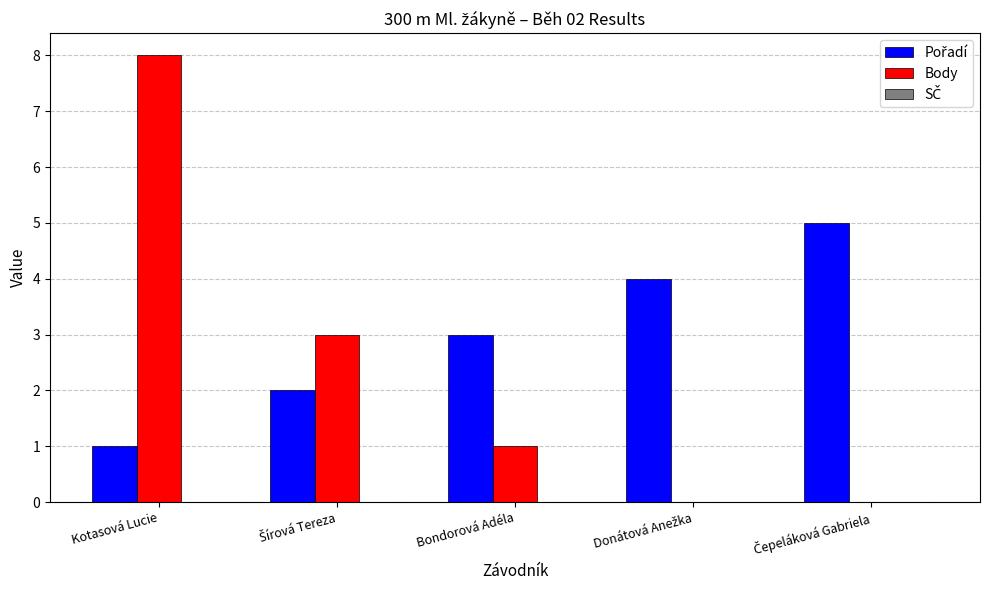

Which category has the highest value across all series?

Kotasová Lucie